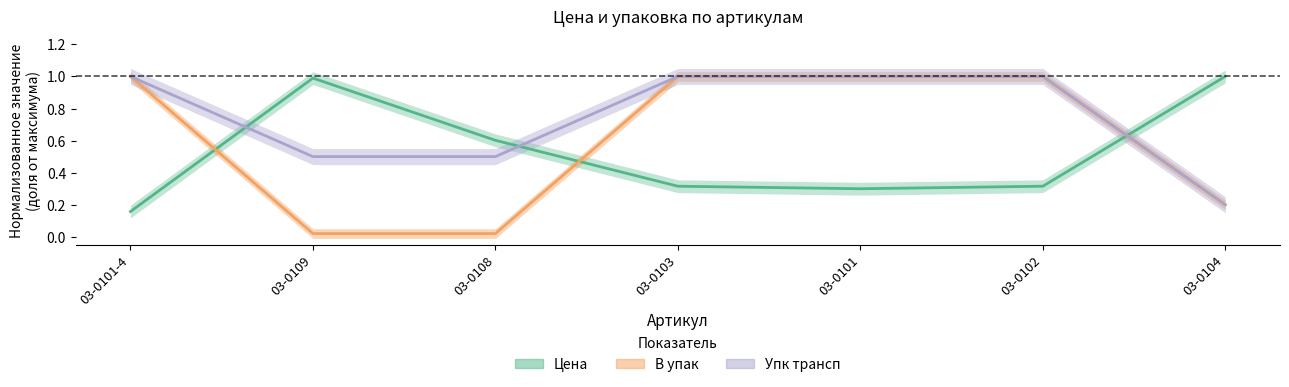

Reading left to right, extract all data points from this chart.

Цена: 03-0101-4=0.2	03-0109=1.0	03-0108=0.6	03-0103=0.3	03-0101=0.3	03-0102=0.3	03-0104=1.0
В упак: 03-0101-4=1.0	03-0109=0.0	03-0108=0.0	03-0103=1.0	03-0101=1.0	03-0102=1.0	03-0104=0.2
Упк трансп: 03-0101-4=1.0	03-0109=0.5	03-0108=0.5	03-0103=1.0	03-0101=1.0	03-0102=1.0	03-0104=0.2